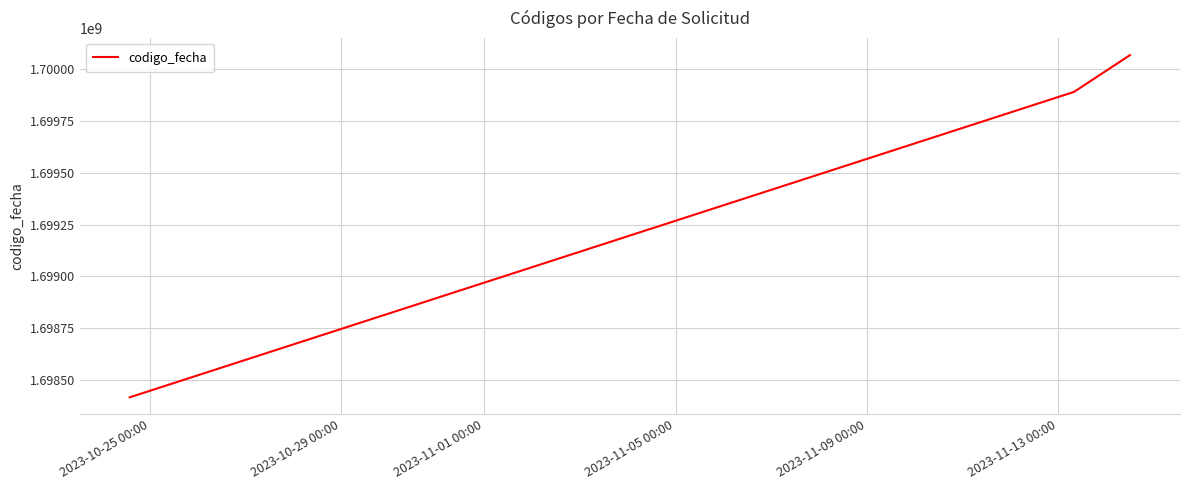

Reading left to right, what are all the values shown in this chart?

1698416692	1699890231	1700067839